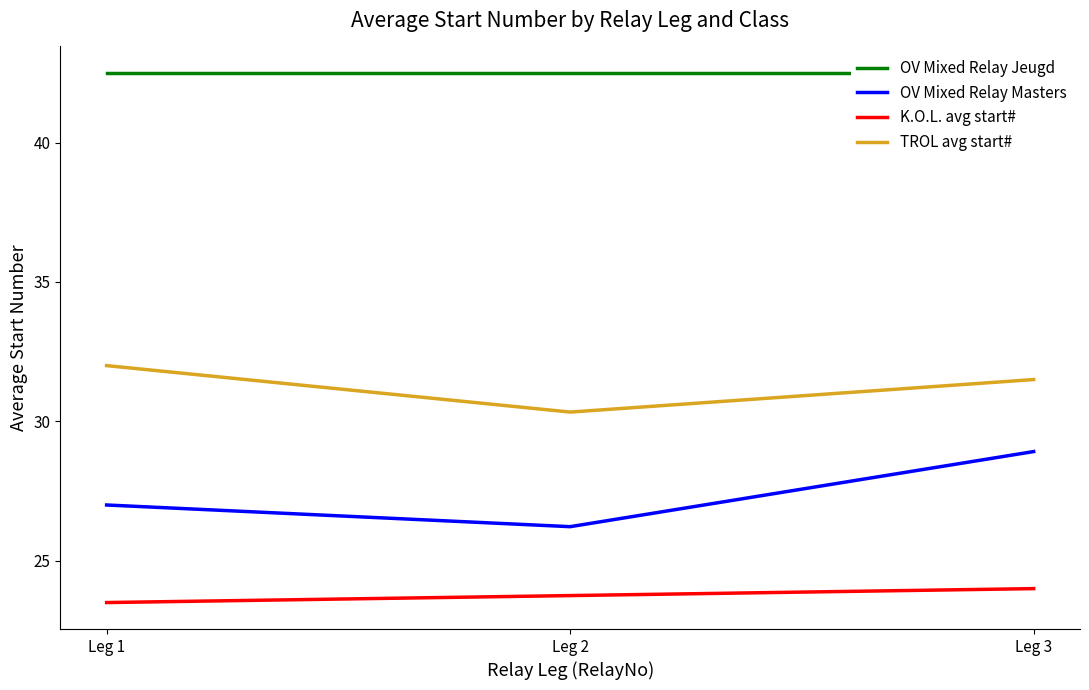

What is the lowest value of the K.O.L. avg start# series?

23.5